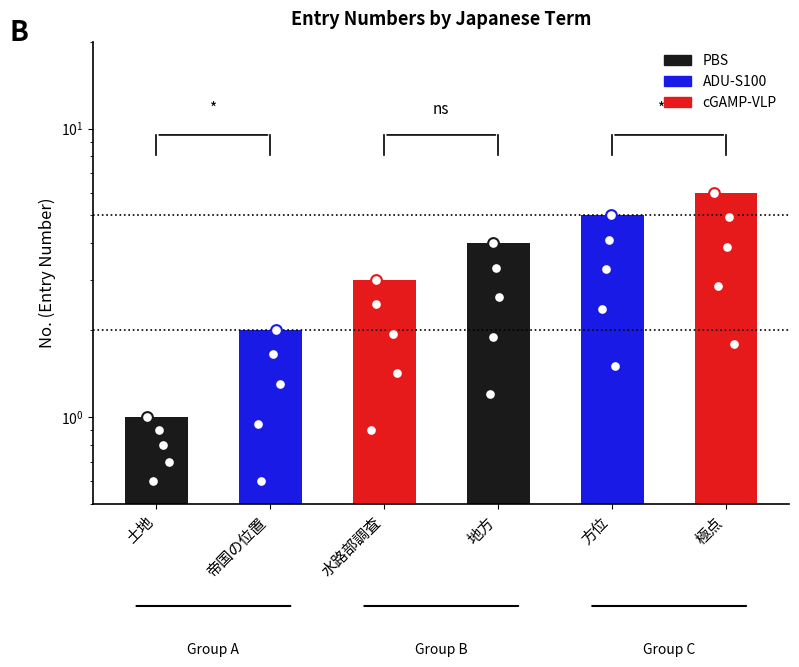

Which has a higher value, 方位 or 極点?

極点